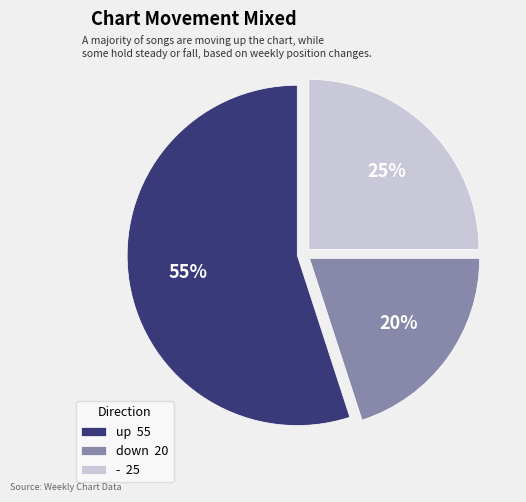

To the nearest percent, what is the difference between the largest and smallest slice percentages?

35%